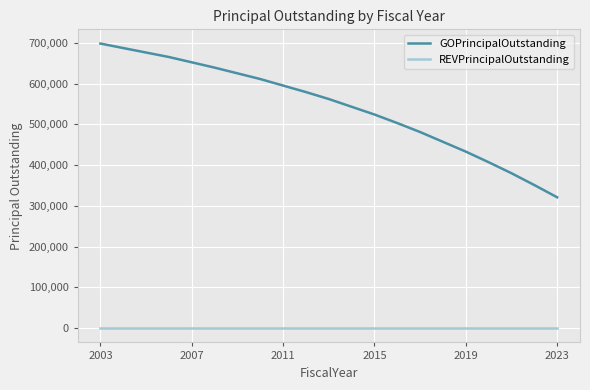

List the series in order of their overall mean, highest first.

GOPrincipalOutstanding, REVPrincipalOutstanding